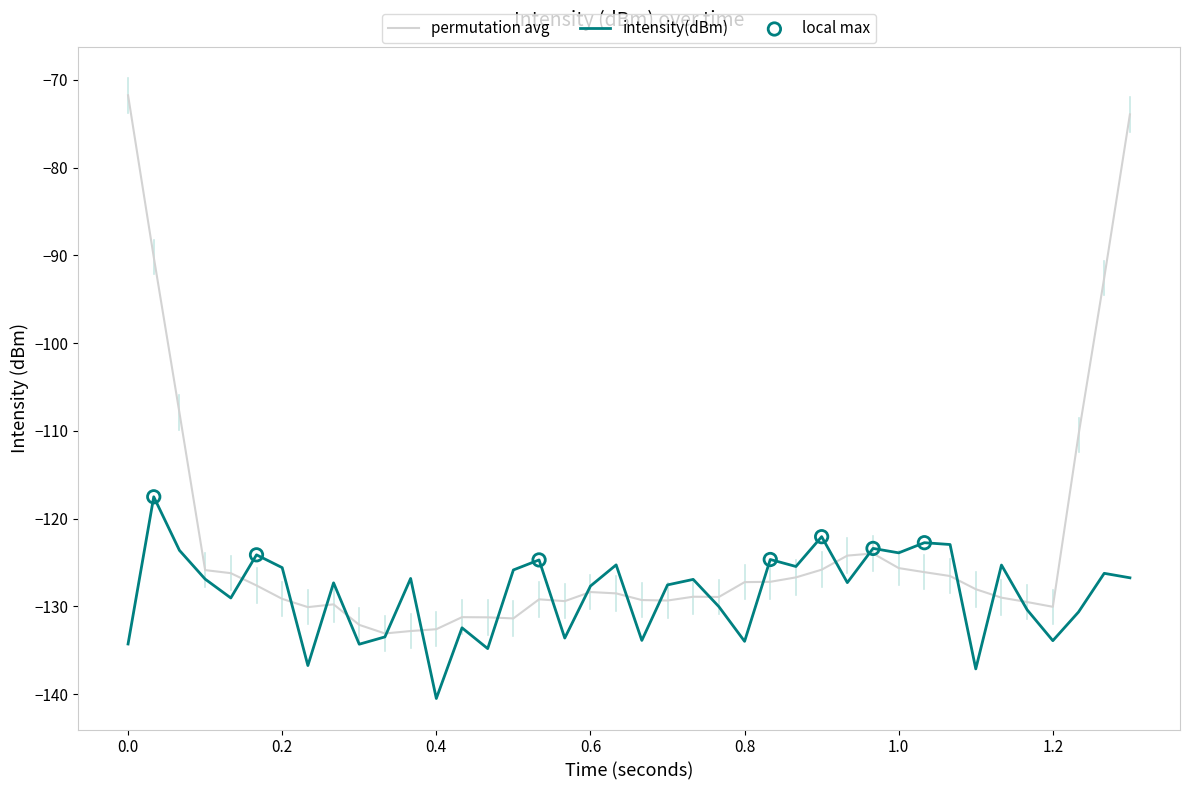

Which series has the largest range (max minus min)?

permutation avg